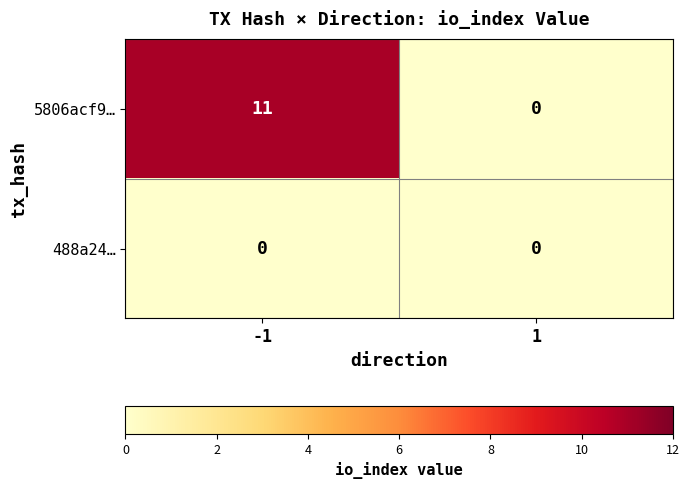

Is it true that 5806acf9… equals 0 at 1?

True